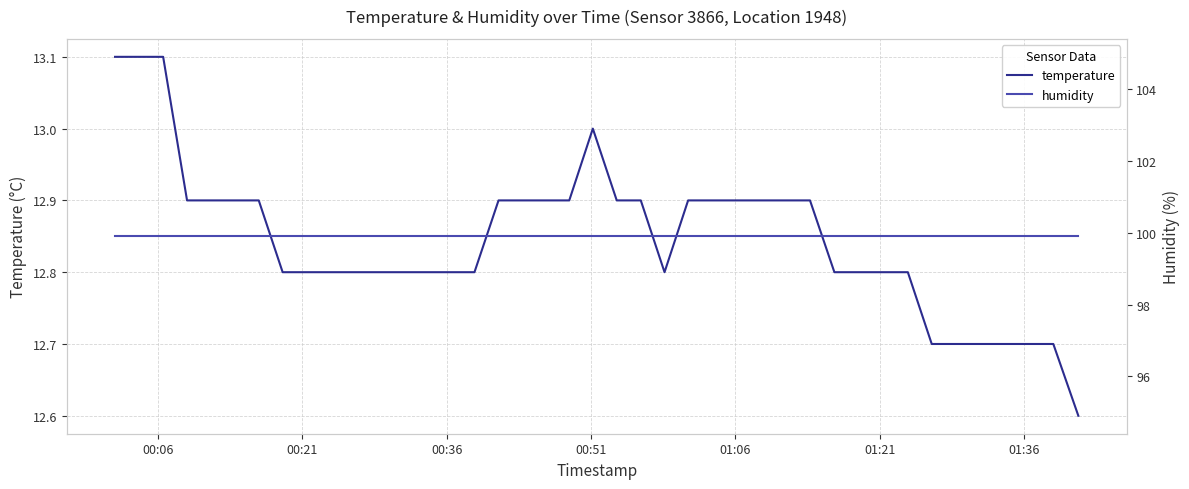

Which series has the largest total across all categories?

humidity